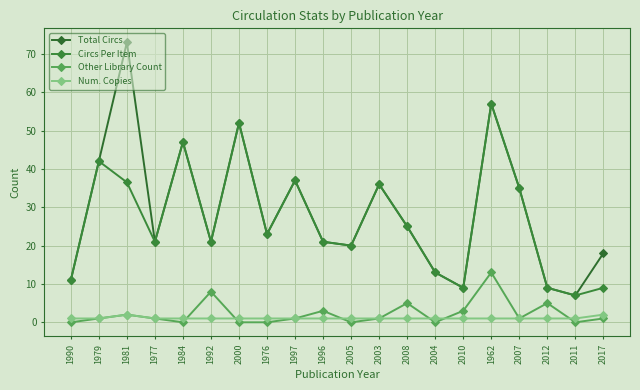

Which series has the largest total across all categories?

Total Circs